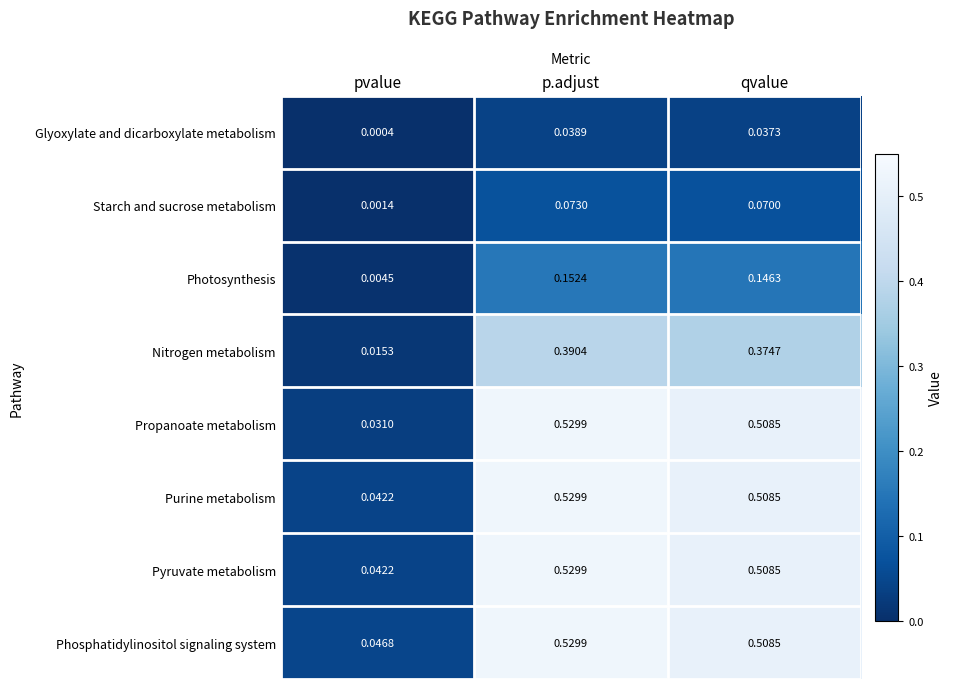

Which label corresponds to the largest value in the chart?

p.adjust